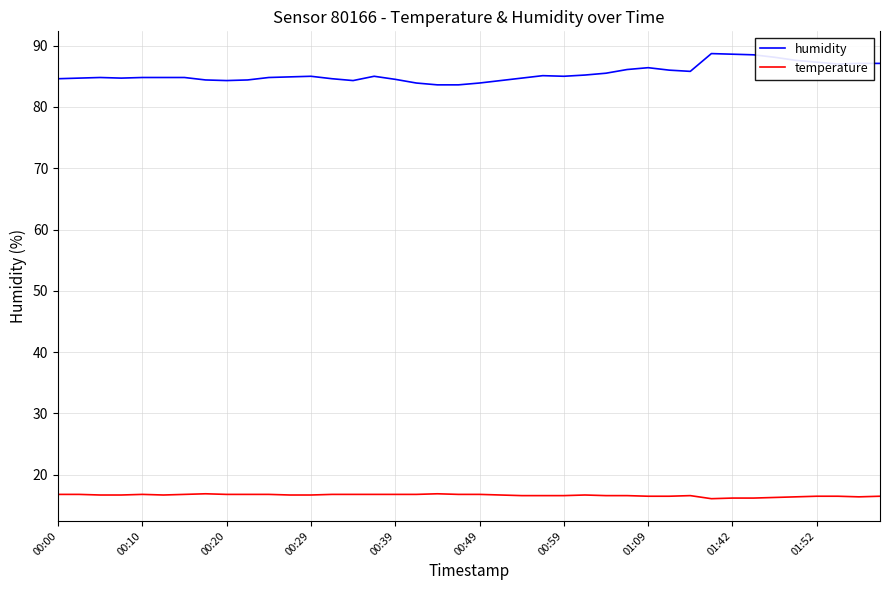

Which series has the widest spread of values?

humidity